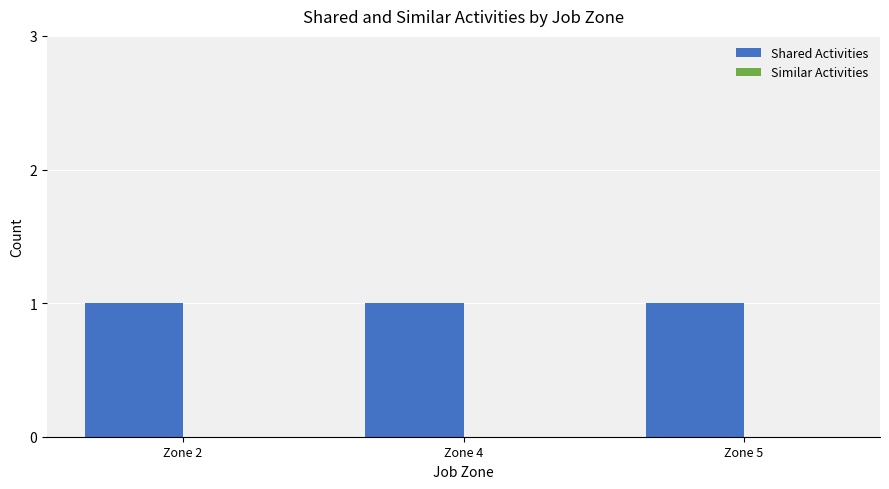

Which series has the largest range (max minus min)?

Shared Activities